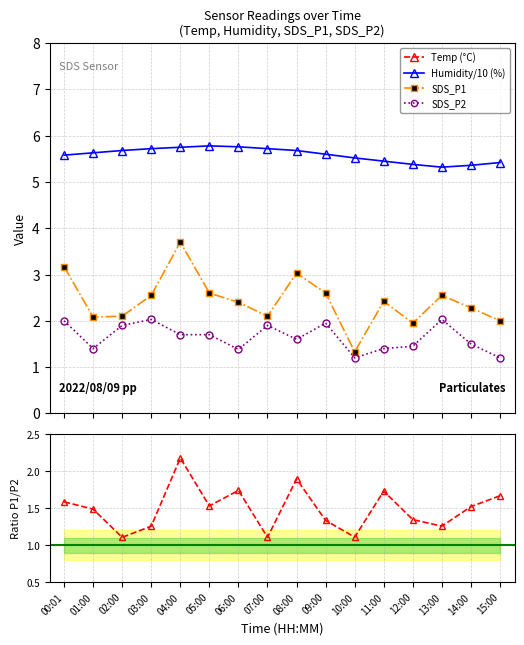

Rank the categories by SDS_P1 value from lowest to highest.

10:00, 12:00, 15:00, 01:00, 02:00, 07:00, 14:00, 06:00, 11:00, 03:00, 13:00, 05:00, 09:00, 08:00, 00:01, 04:00